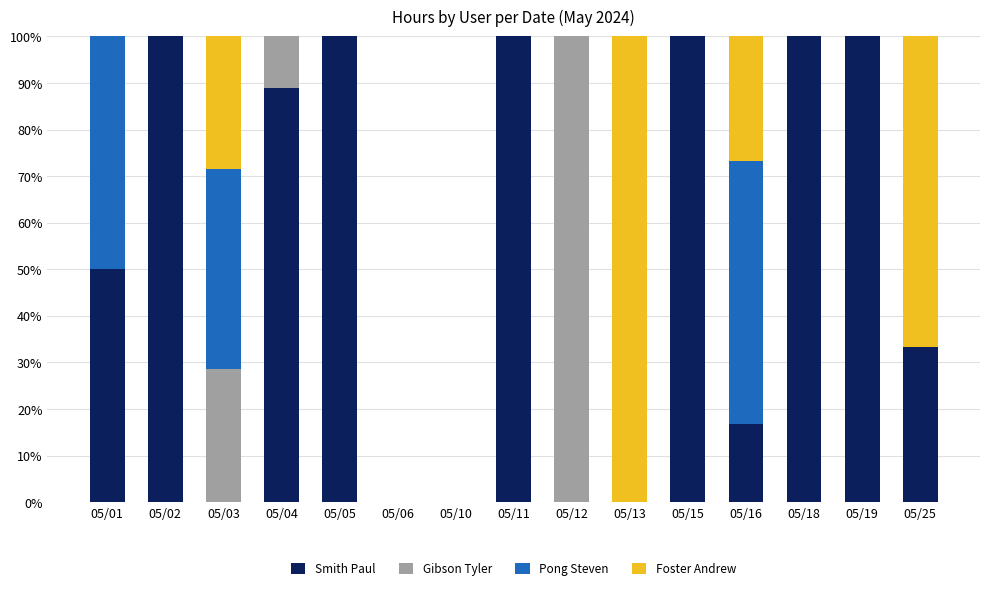

What is the sum of the Smith Paul values at 05/18 and 05/10?

100.0